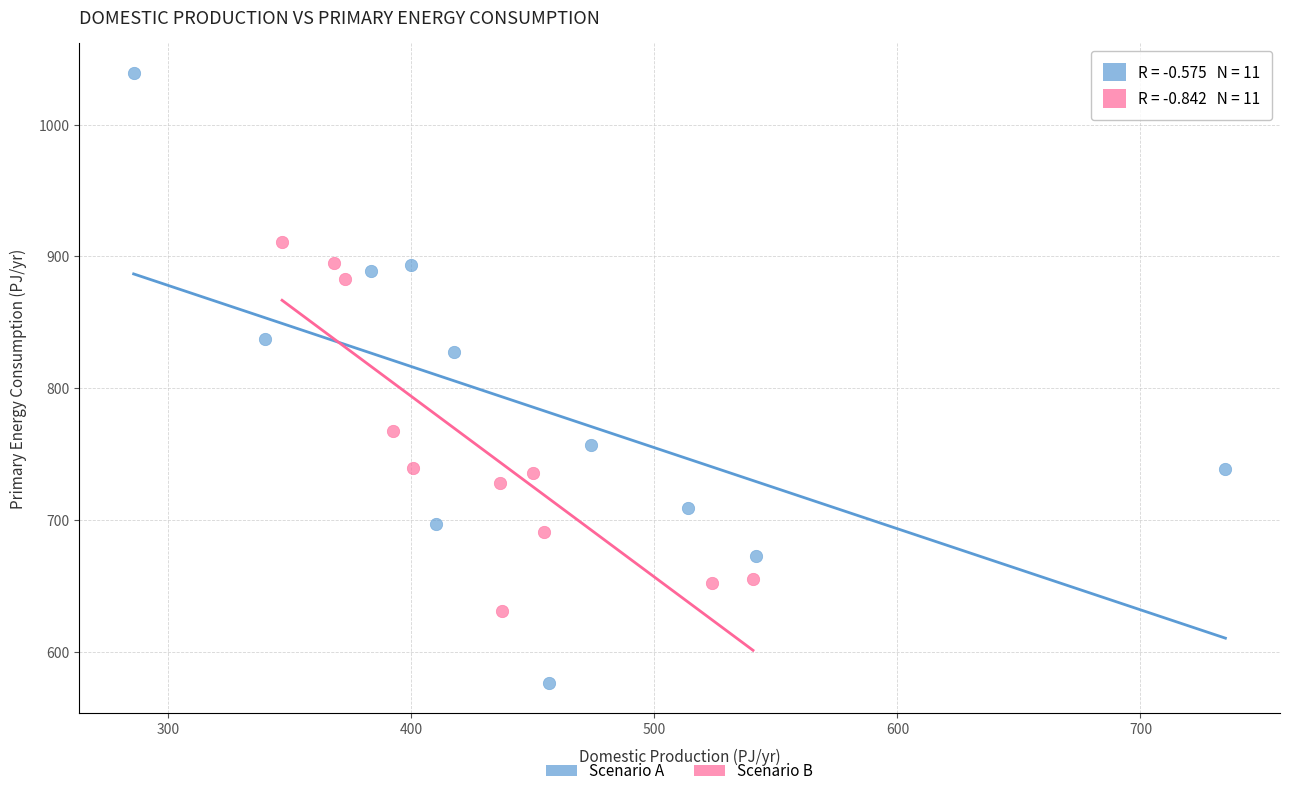

Which series reaches the minimum Y coordinate?

Scenario A